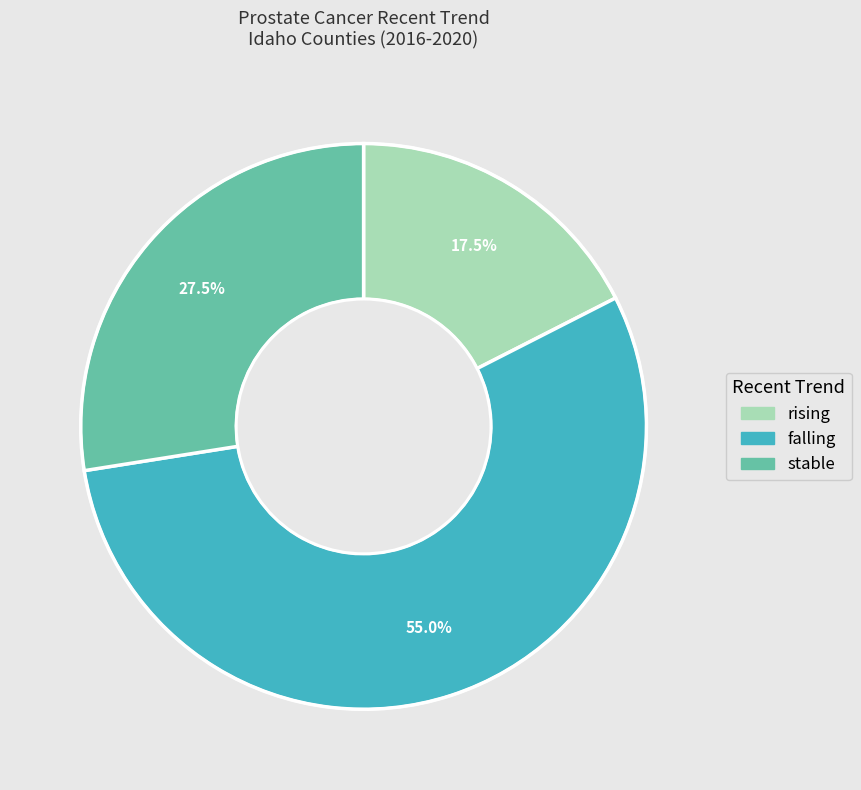

Which slice is the smallest?

rising